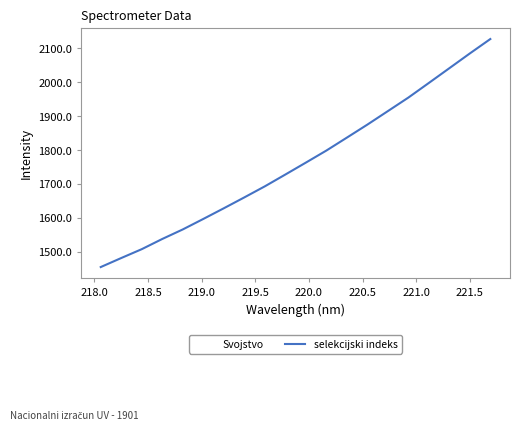

Reading left to right, what are all the values shown in this chart?

1454.3	1481.0	1507.1	1537.2	1565.3	1596.2	1627.7	1659.8	1692.4	1727.2	1762.3	1797.9	1836.0	1874.4	1914.2	1954.1	1997.2	2040.7	2084.2	2126.7